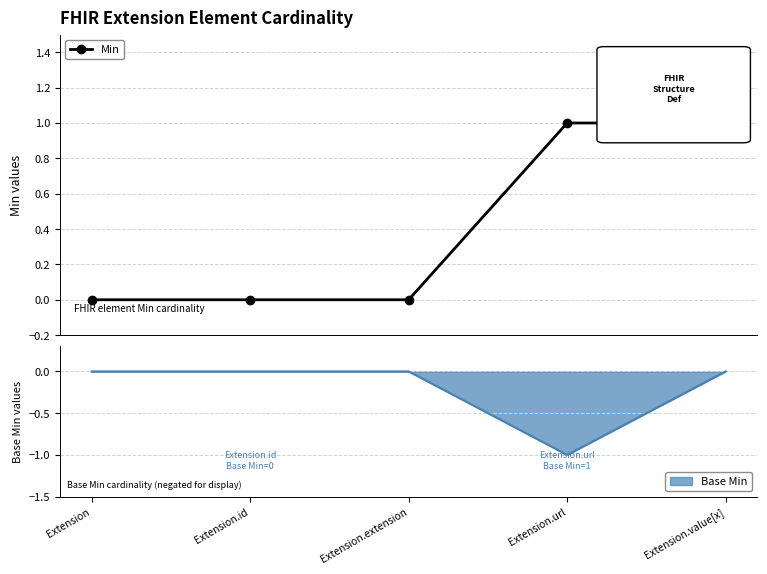

The value at Extension is 1. True or false?

False